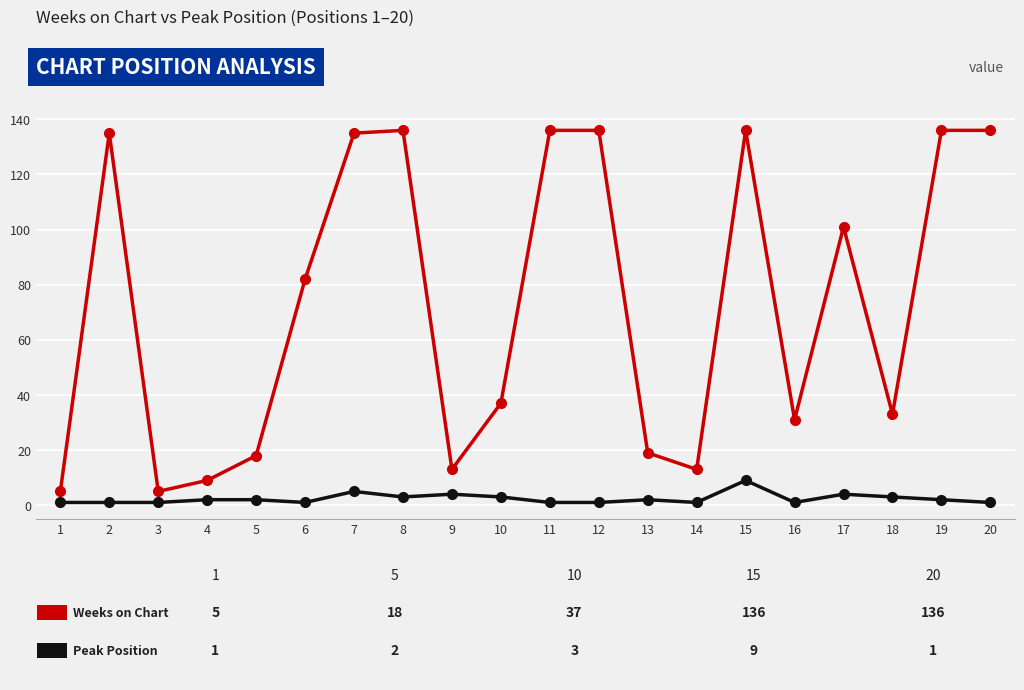

What is the maximum value shown in the chart?

136